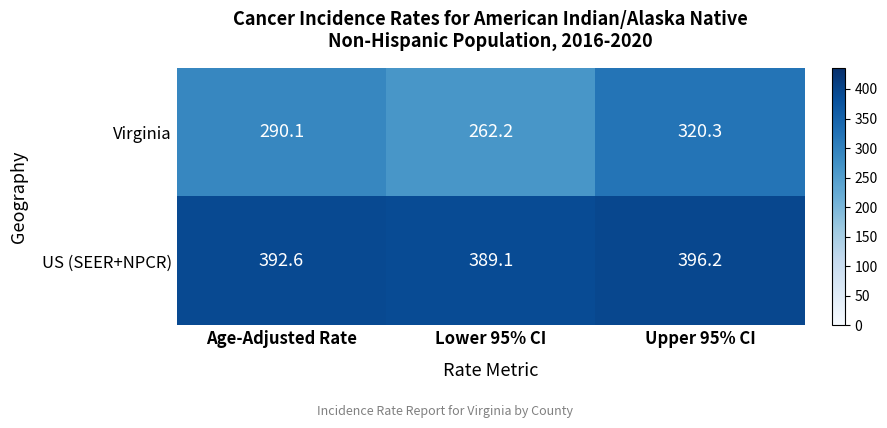

Which series has the largest range (max minus min)?

Virginia